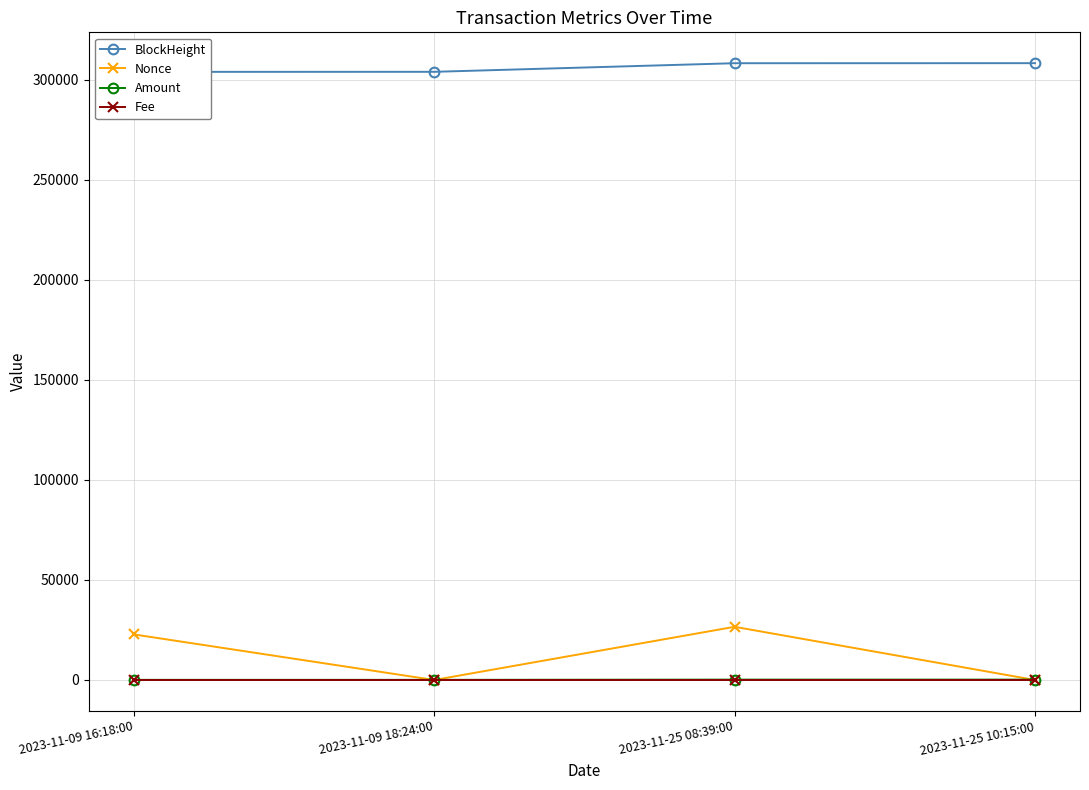

Reading right to left, list all the values displayed in this chart.

BlockHeight: 2023-11-25 10:15:00=308412.0	2023-11-25 08:39:00=308392.0	2023-11-09 18:24:00=304090.0	2023-11-09 16:18:00=304067.0
Nonce: 2023-11-25 10:15:00=1.0	2023-11-25 08:39:00=26596.0	2023-11-09 18:24:00=0.0	2023-11-09 16:18:00=22794.0
Amount: 2023-11-25 10:15:00=190.0	2023-11-25 08:39:00=190.1	2023-11-09 18:24:00=73.3	2023-11-09 16:18:00=74.3
Fee: 2023-11-25 10:15:00=0.0	2023-11-25 08:39:00=0.3	2023-11-09 18:24:00=0.0	2023-11-09 16:18:00=0.3